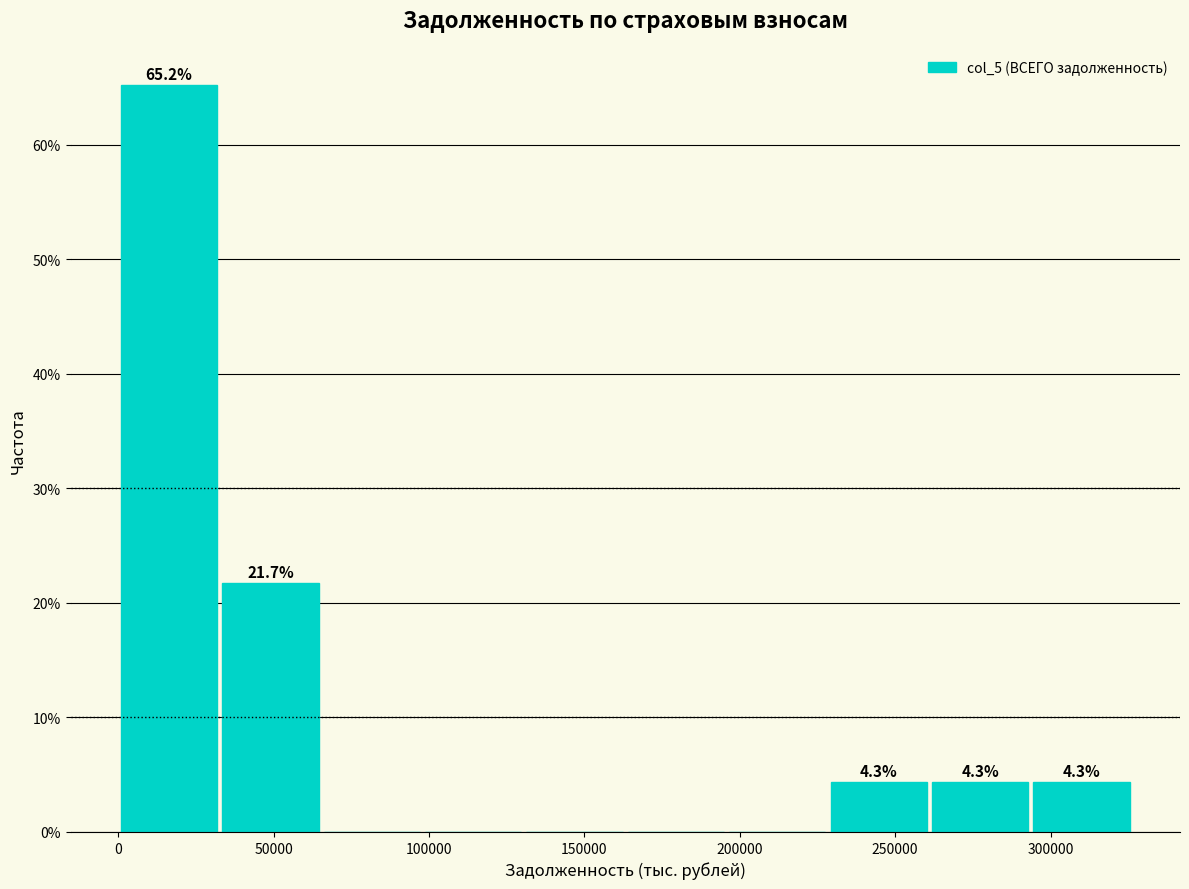

Which range on the x-axis has the tallest bar?

0 to 35000